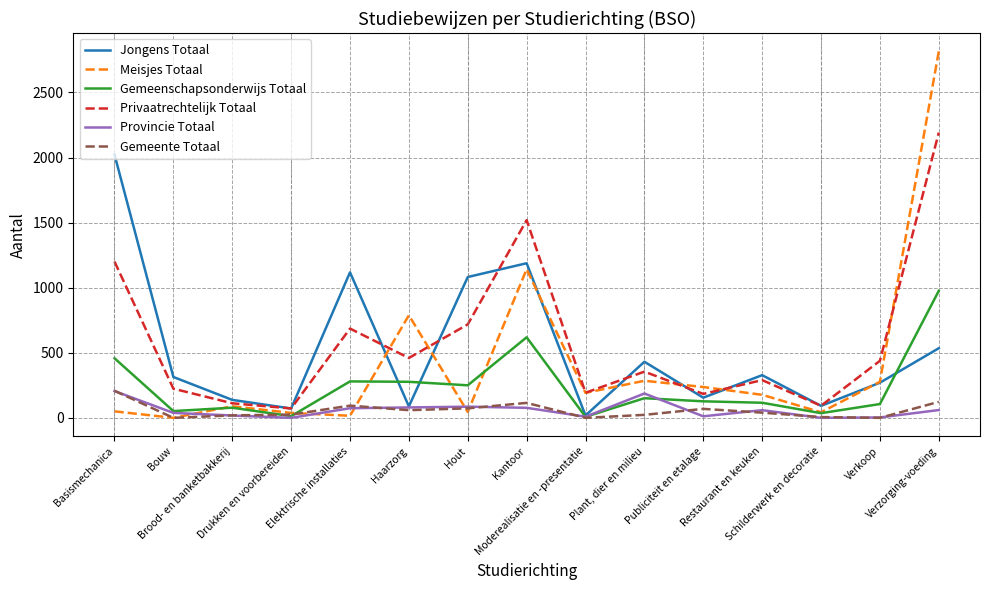

Where is the first local maximum for Gemeenschapsonderwijs Totaal?

Brood- en banketbakkerij